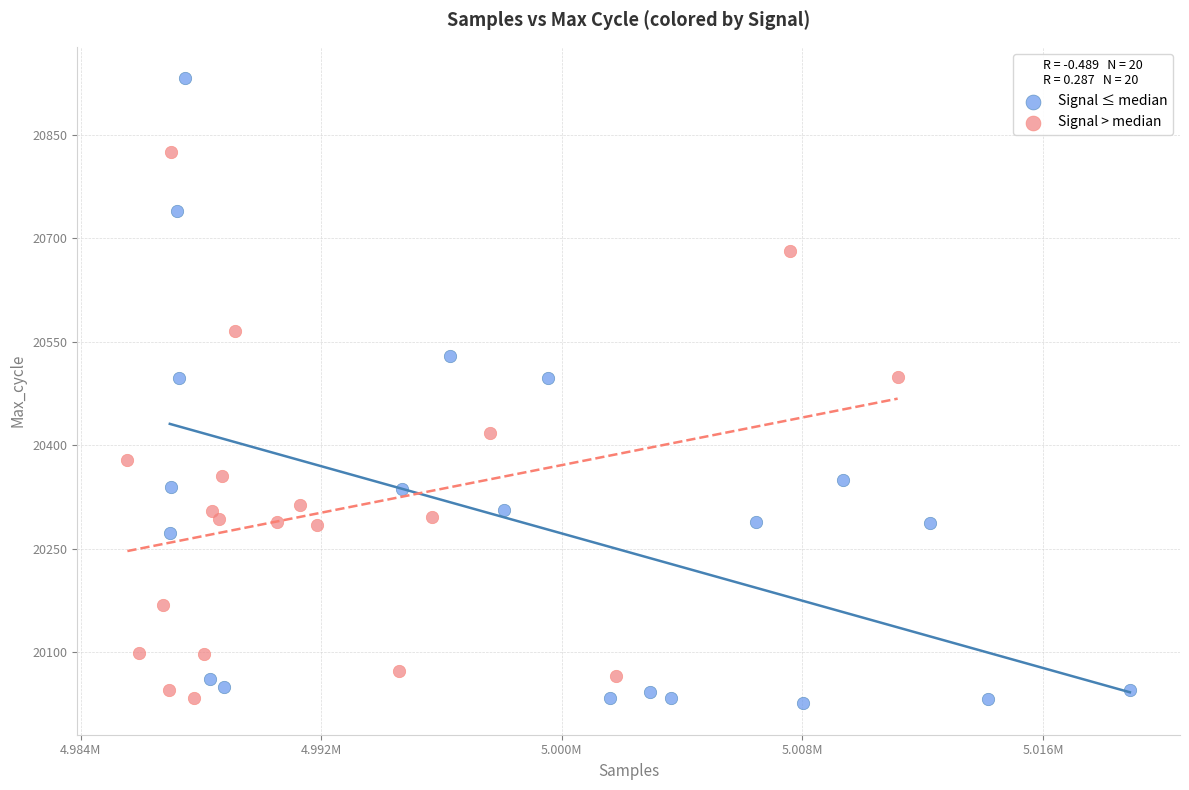

Which series has the largest Y range (max minus min)?

Signal ≤ median